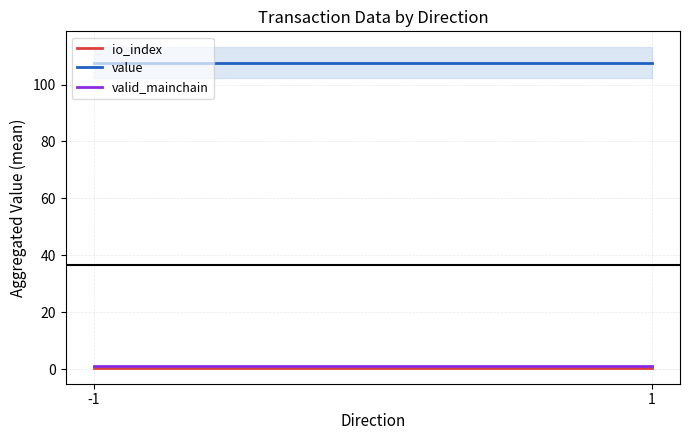

Rank the series by their maximum value, from highest to lowest.

value, valid_mainchain, io_index